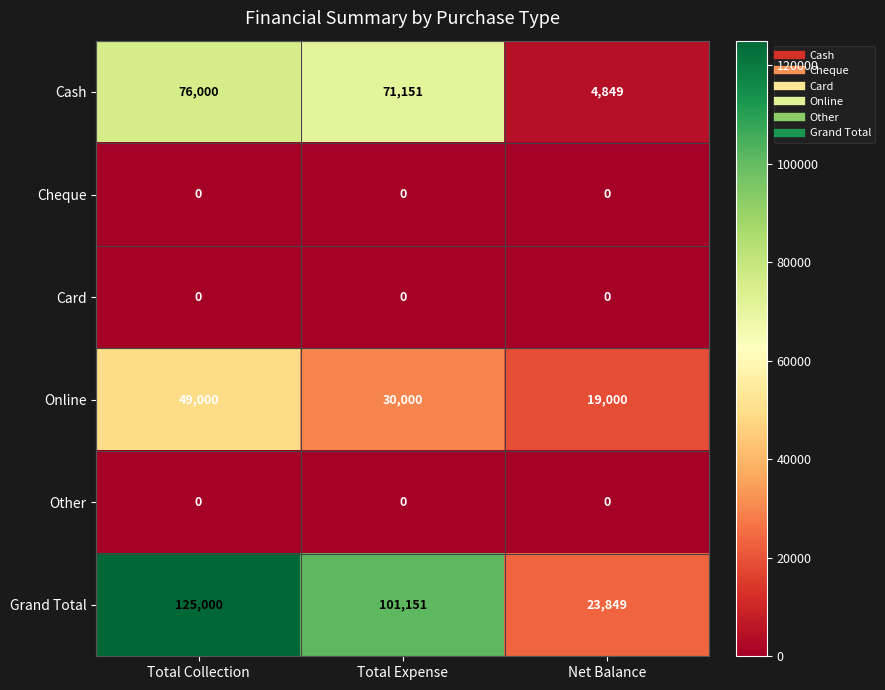

What is the spread (max minus min) of values at Total Collection?

125000